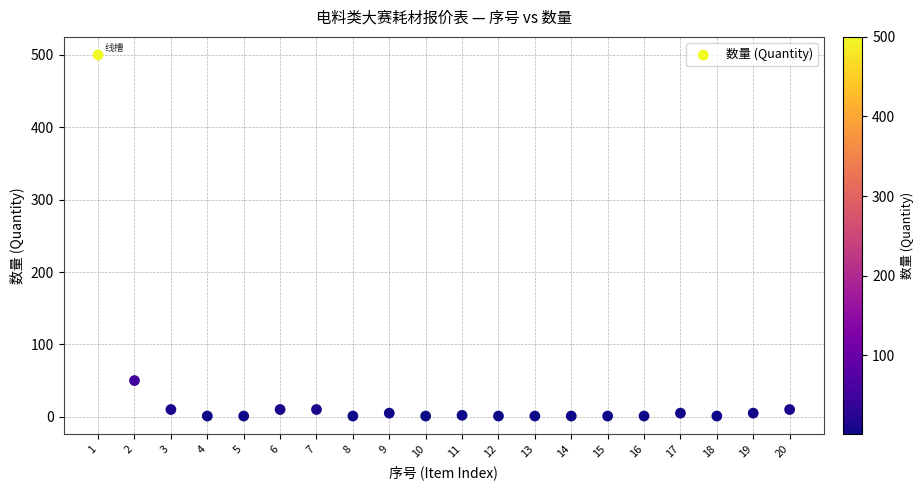

What Y value in the scatter plot is closest to 250?

50